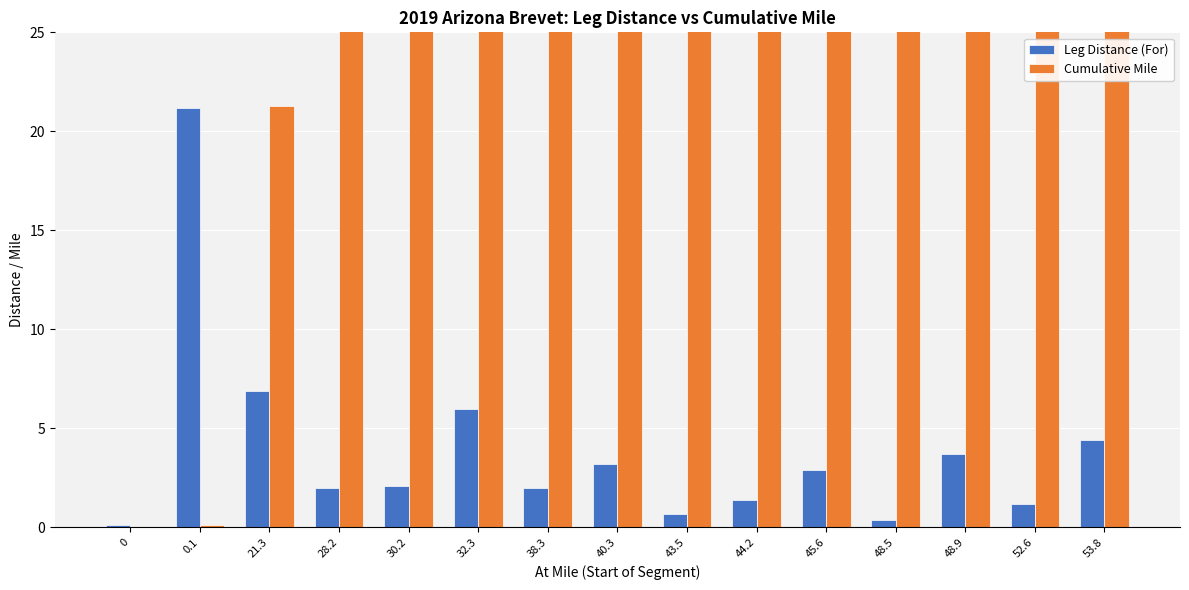

Reading right to left, what are all the values shown in this chart?

Leg Distance (For): 4.4	1.2	3.7	0.4	2.9	1.4	0.7	3.2	2.0	6.0	2.1	2.0	6.9	21.2	0.1
Cumulative Mile: 53.8	52.6	48.9	48.5	45.6	44.2	43.5	40.3	38.3	32.3	30.2	28.2	21.3	0.1	0.0